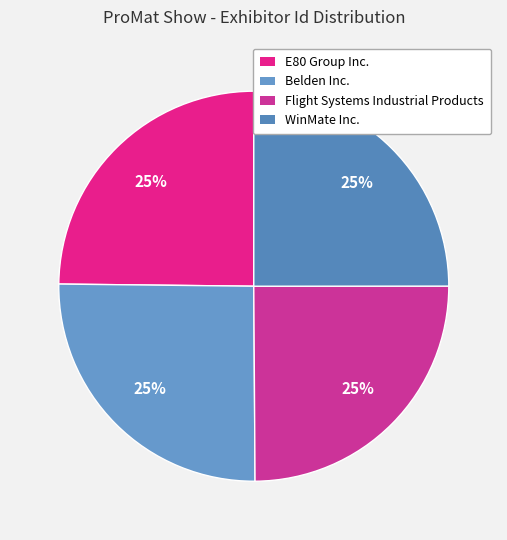

To the nearest percent, what portion does Belden Inc. represent?

25%